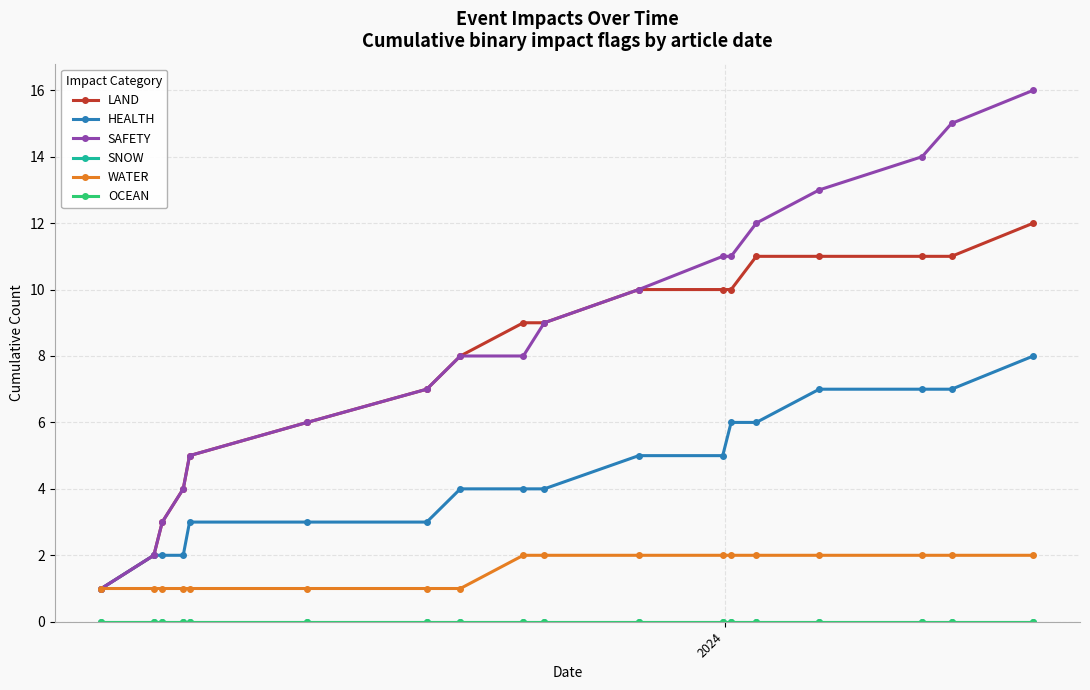

Does the chart have visible grid lines?

Yes